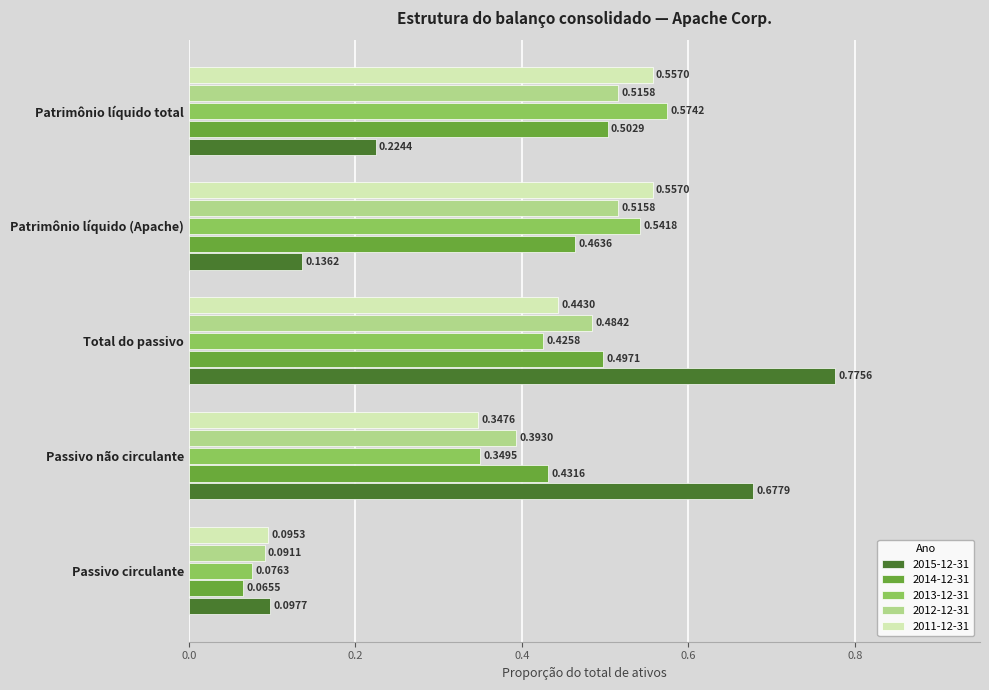

Rank the series at Patrimônio líquido (Apache) from highest to lowest value.

2011-12-31, 2013-12-31, 2012-12-31, 2014-12-31, 2015-12-31